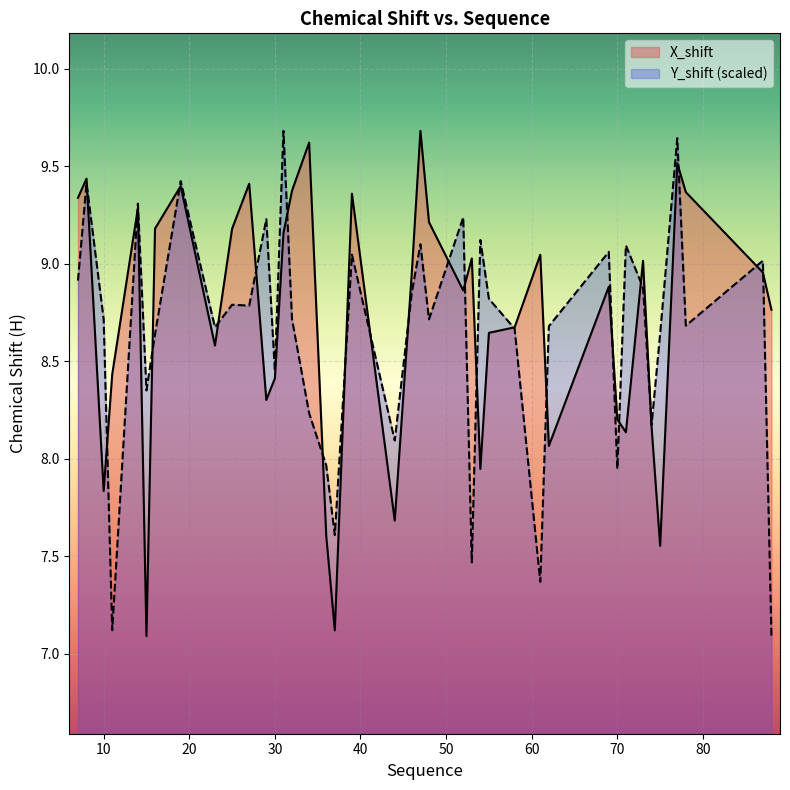

How many lines are shown in the chart?

2